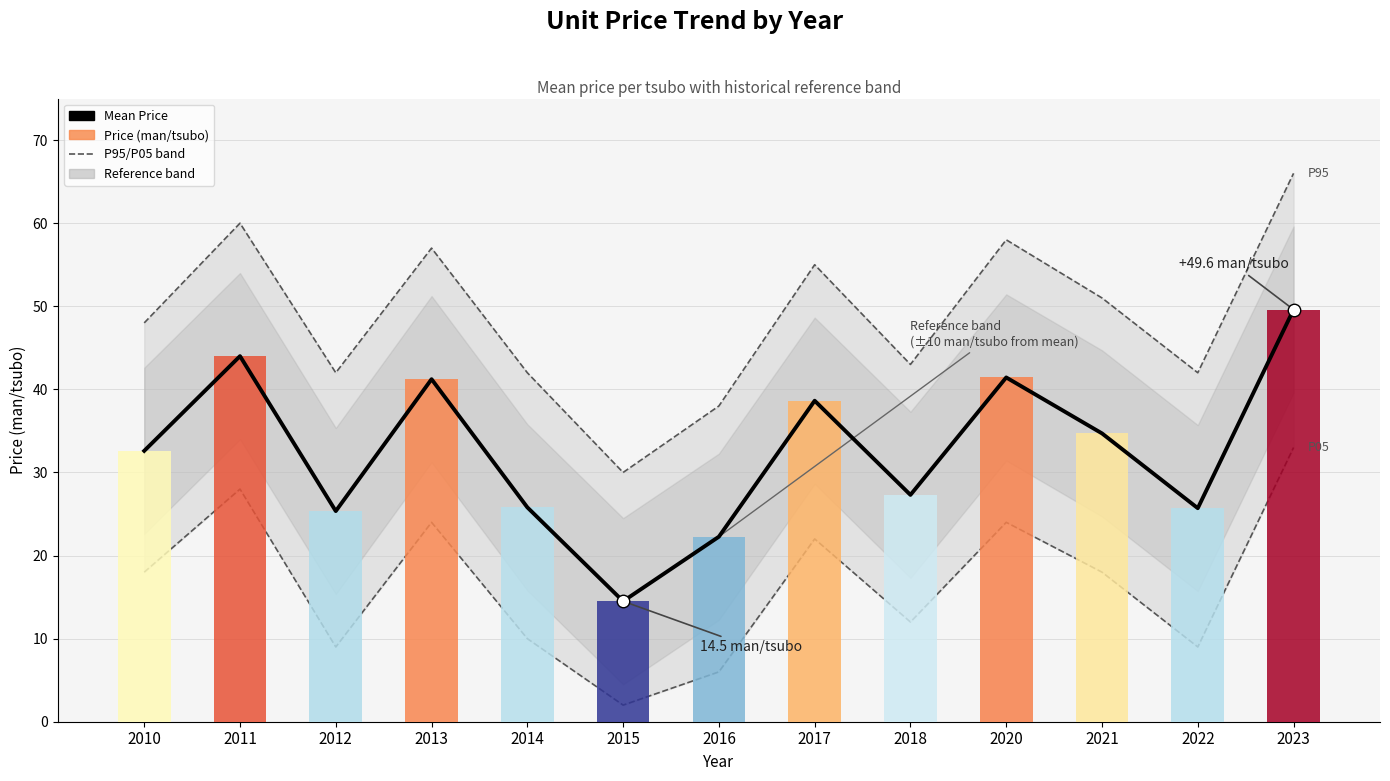

Count the number of categories in the chart.

13